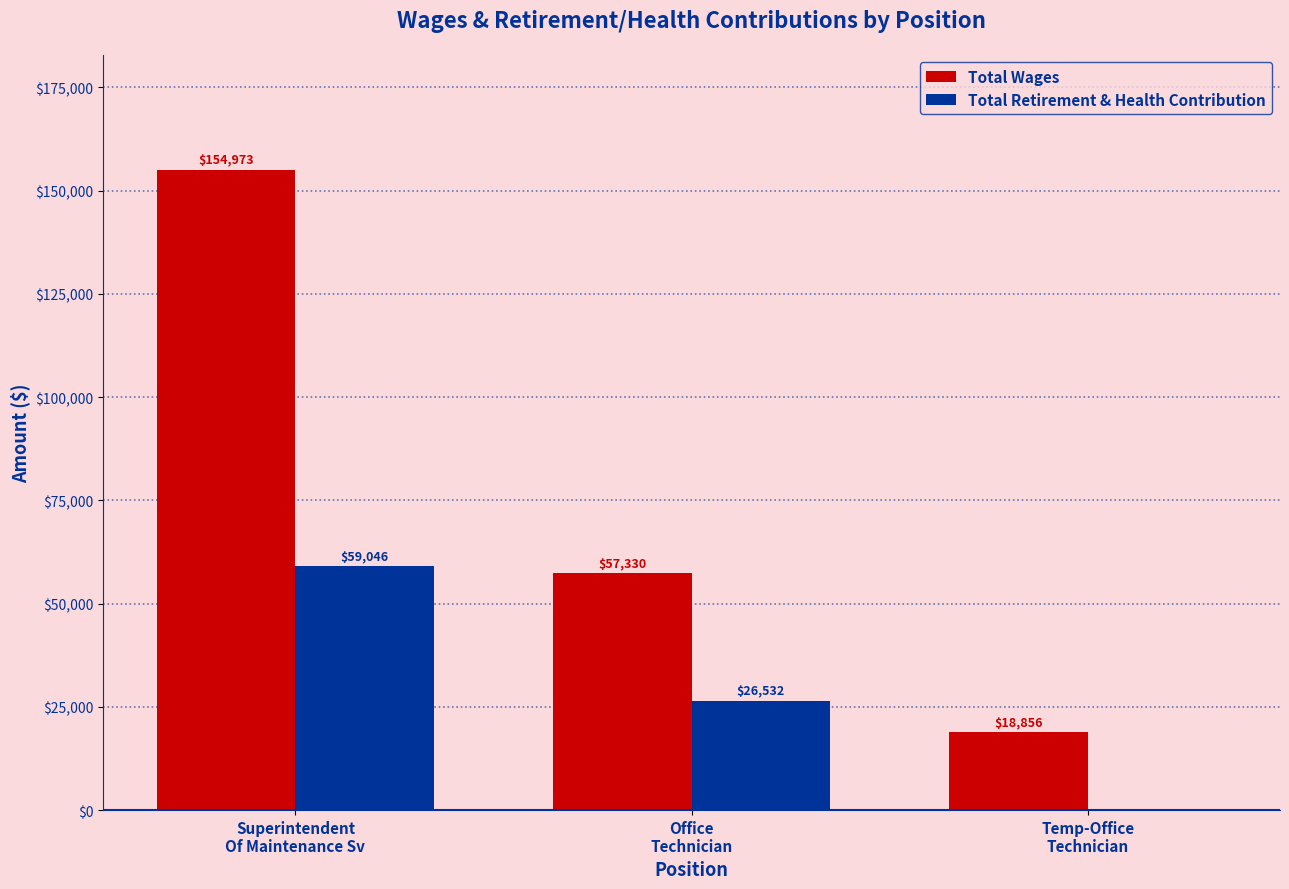

How many groups of bars are there?

3